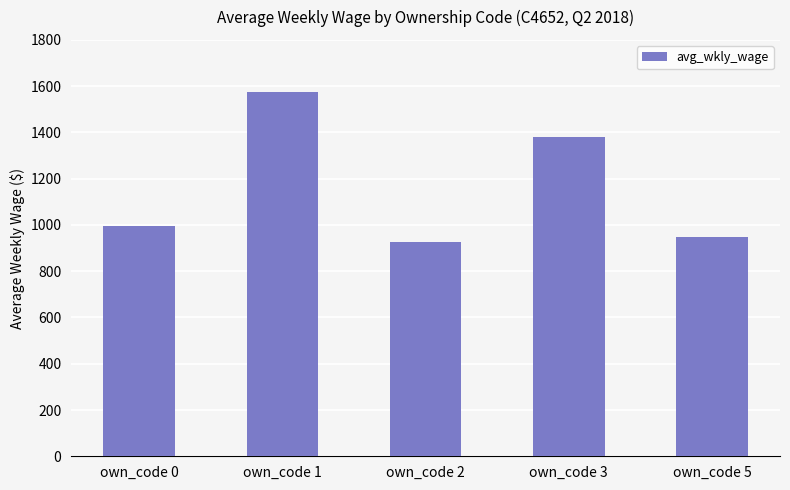

Read the value at own_code 5.

947